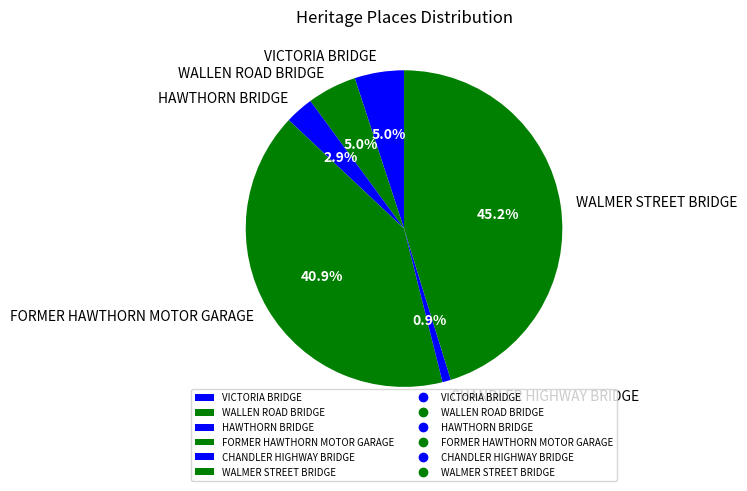

How many segments does this pie chart have?

6